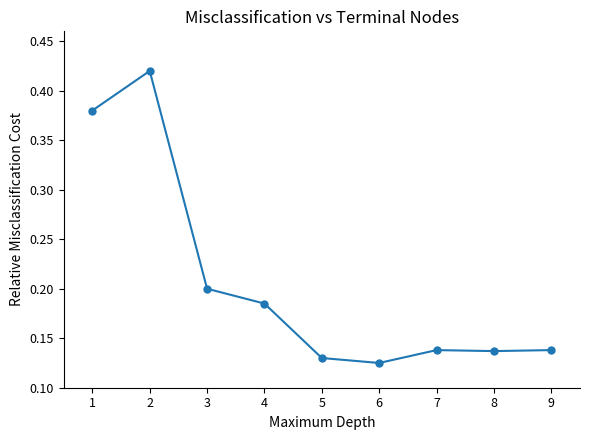

What is the difference between the maximum and minimum values?

0.3